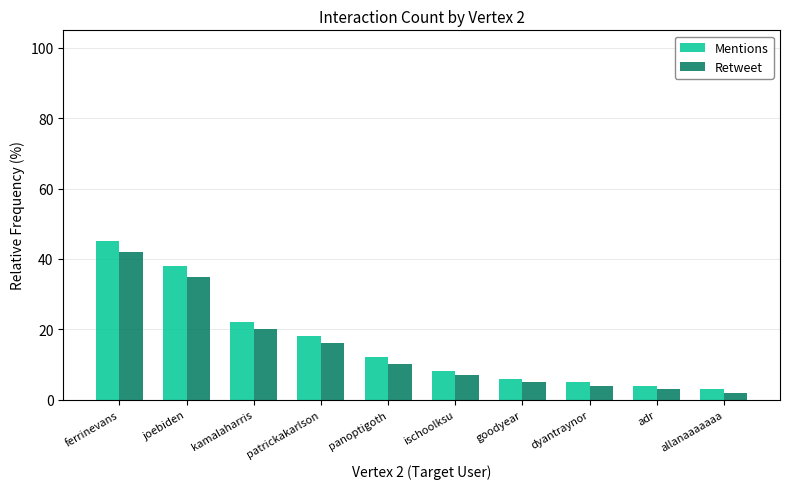

What is the sum of all Mentions values?

161